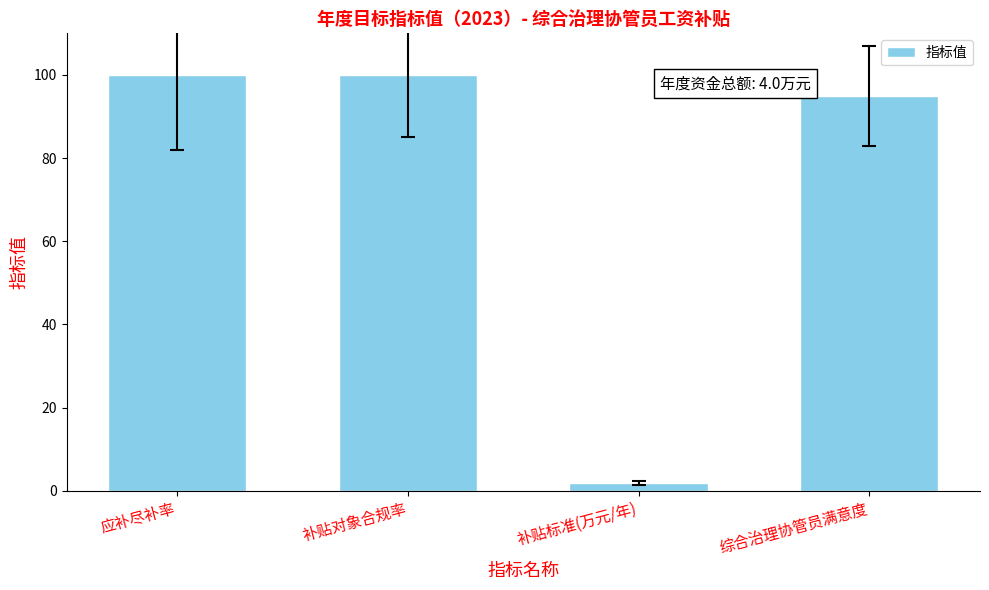

Approximately how many times larger is the value at 补贴对象合规率 compared to 应补尽补率?

1.0